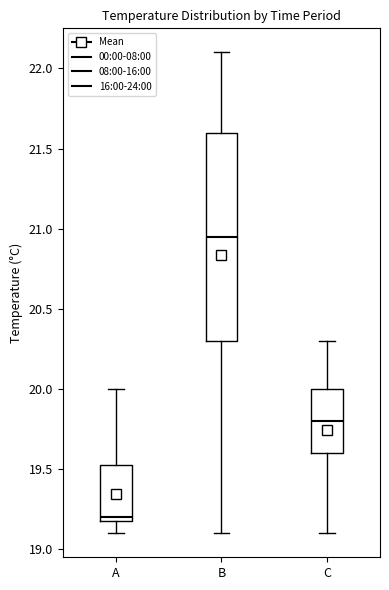

Which box has the highest median line?

B